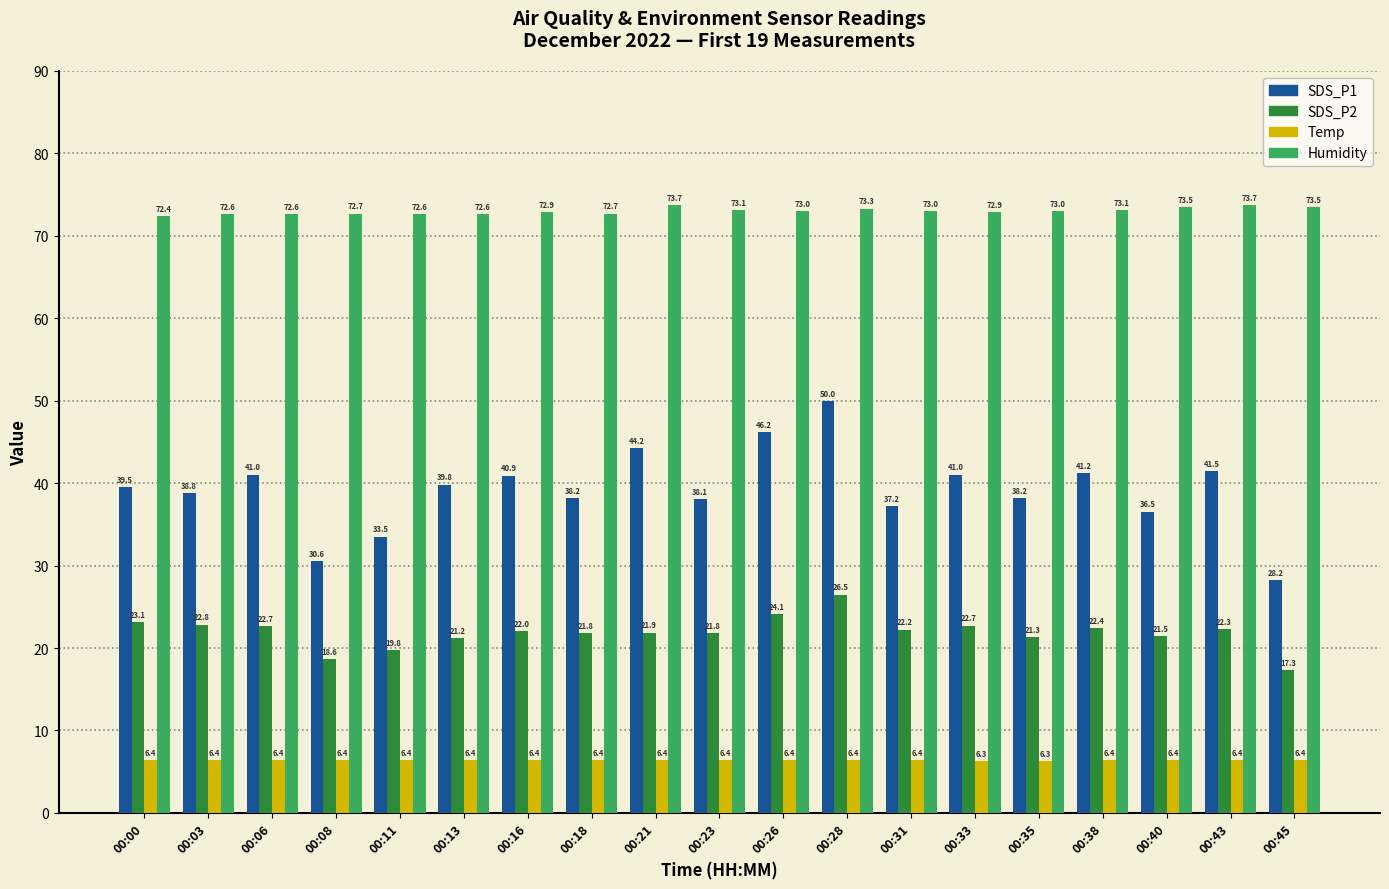

How many groups of bars are there?

19